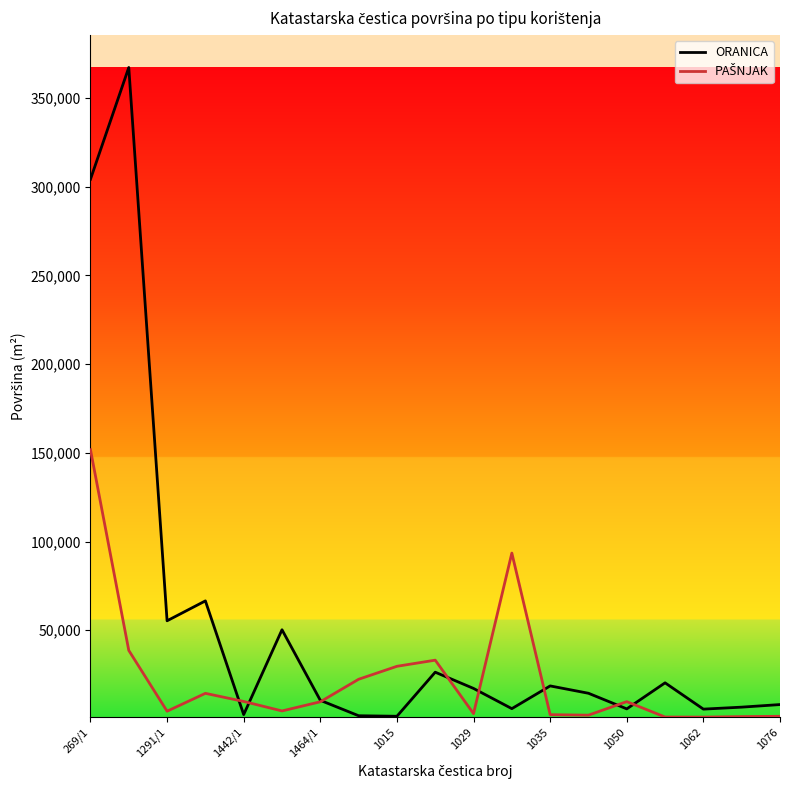

Which series has the widest spread of values?

ORANICA